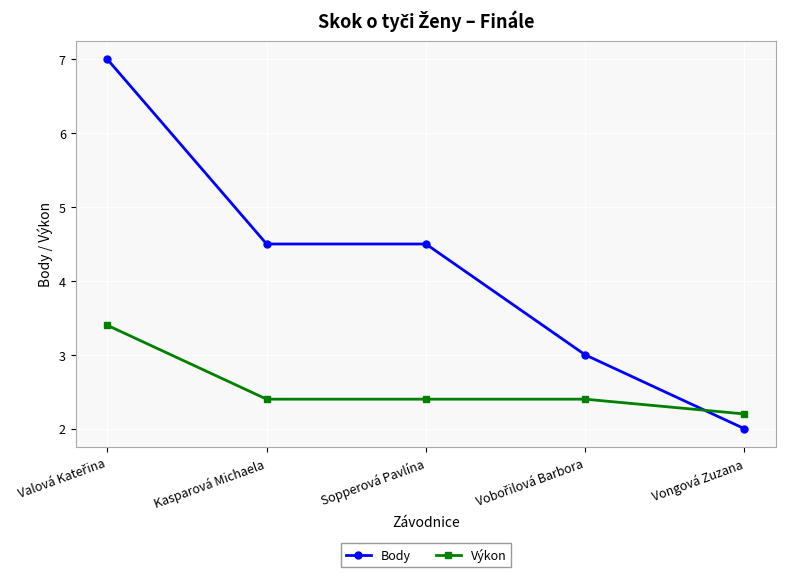

What is the maximum value shown in the chart?

7.0